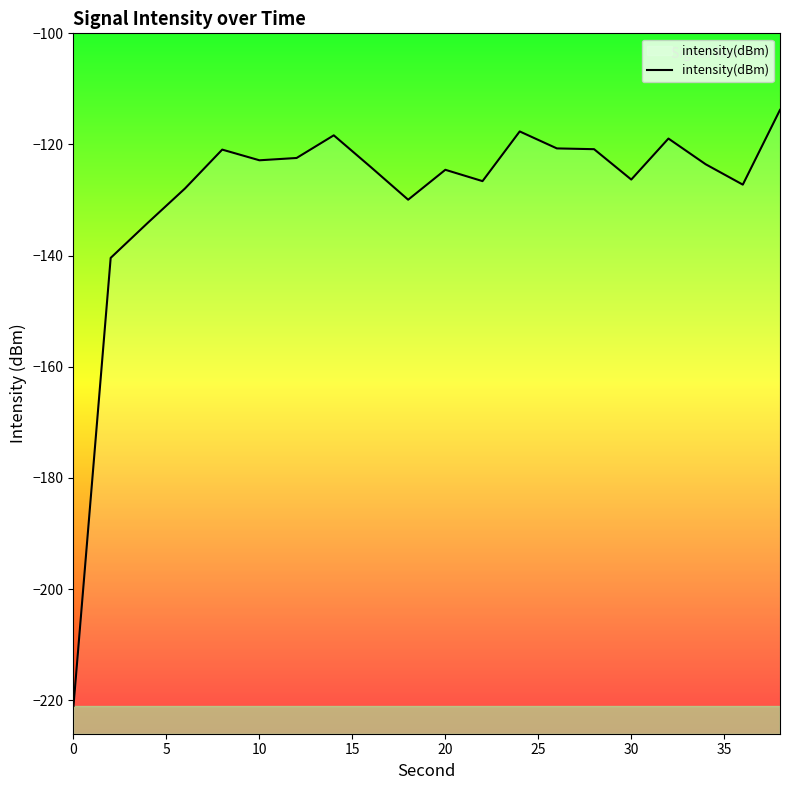

What is the difference between the values at 30 and 10?

3.5